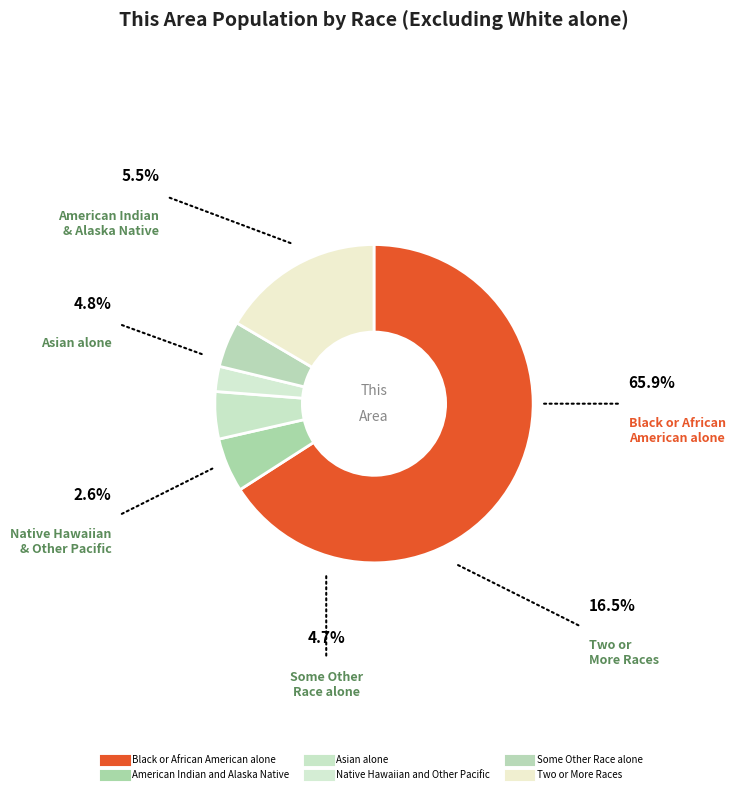

Count the number of slices in the pie.

6